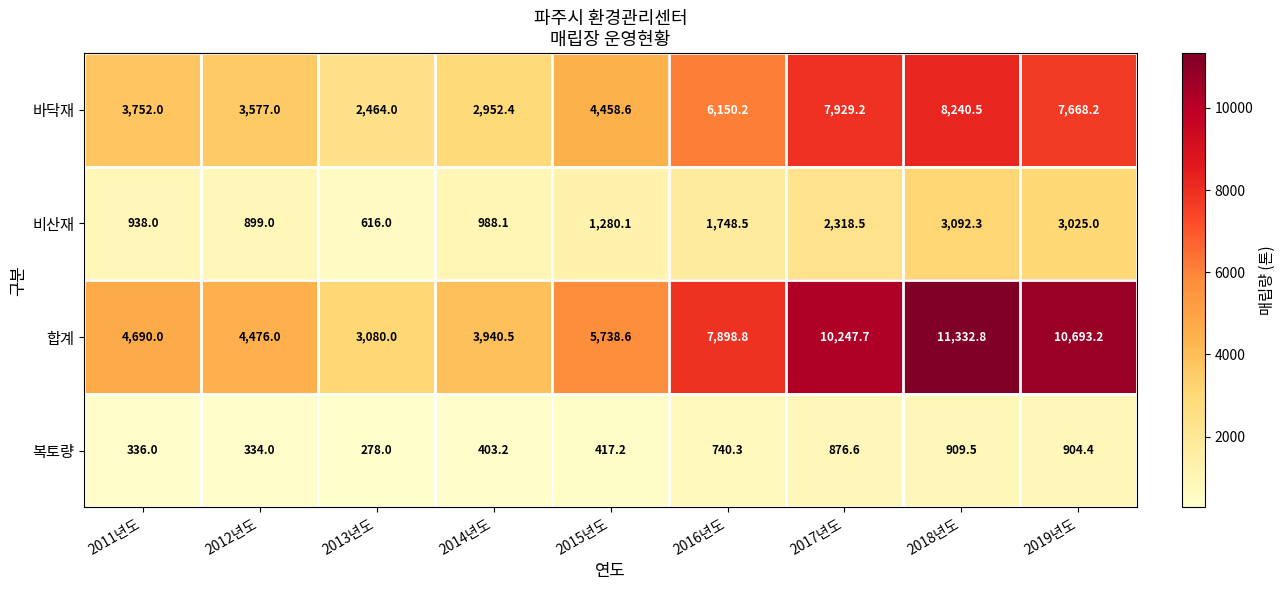

Which label corresponds to the largest value in the chart?

2018년도